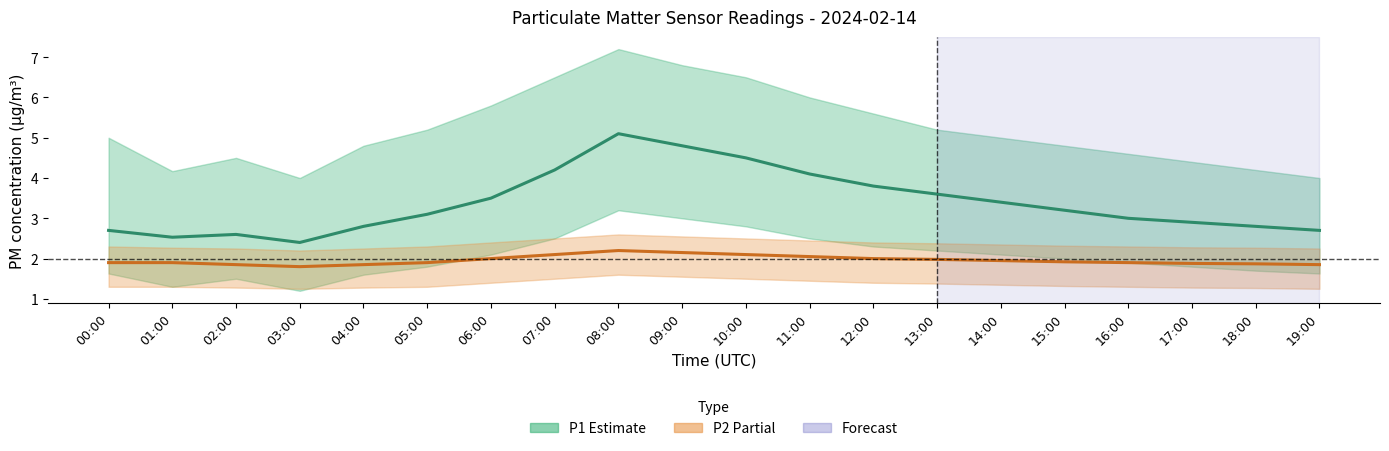

At which category does P1 (mean) reach its first local valley?

01:00